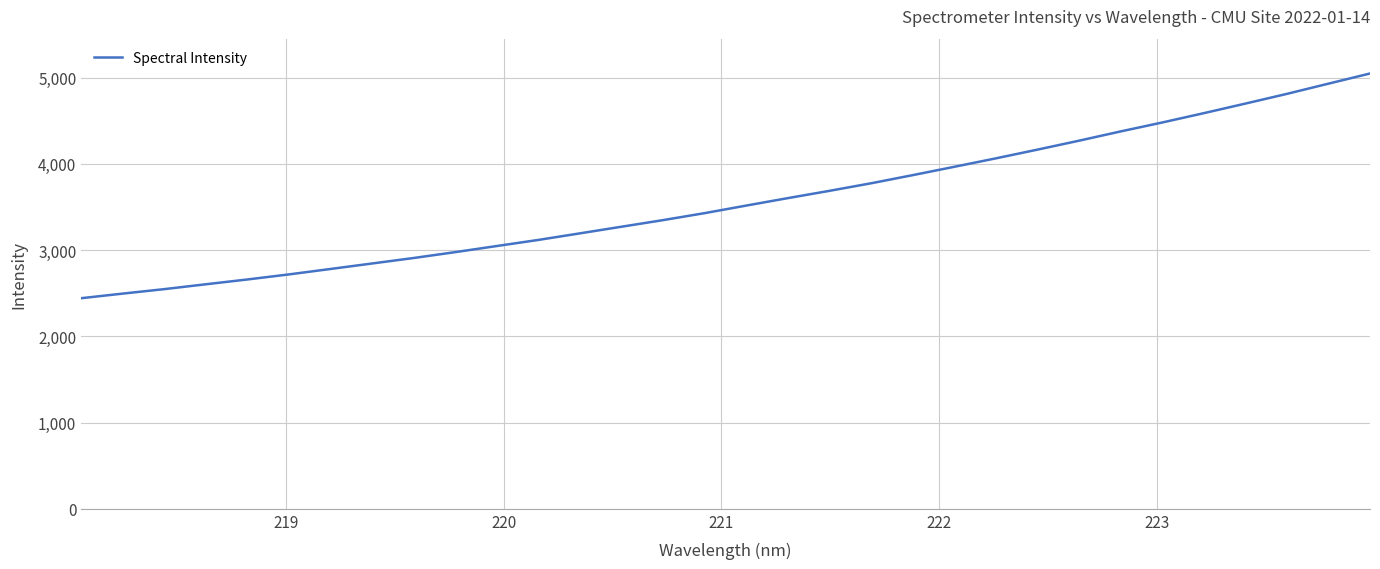

What is the difference between the maximum and minimum values?

2606.1